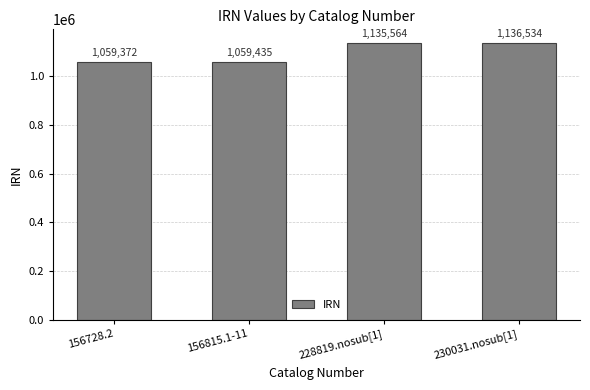

What is the ratio of the value at 230031.nosub[1] to the value at 228819.nosub[1]?

1.0